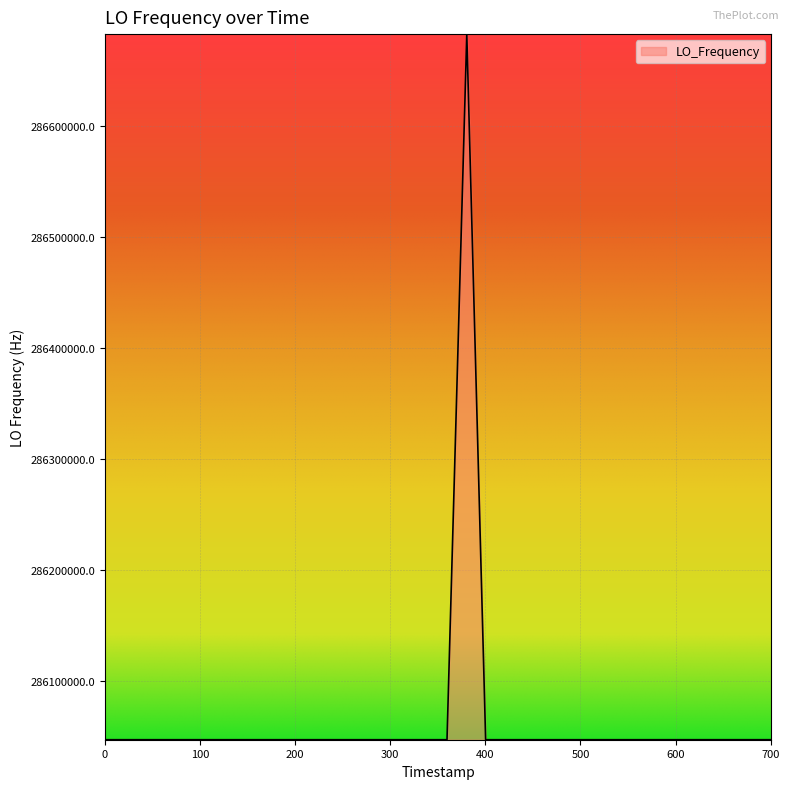

What is the minimum value shown in the chart?

286046998.4